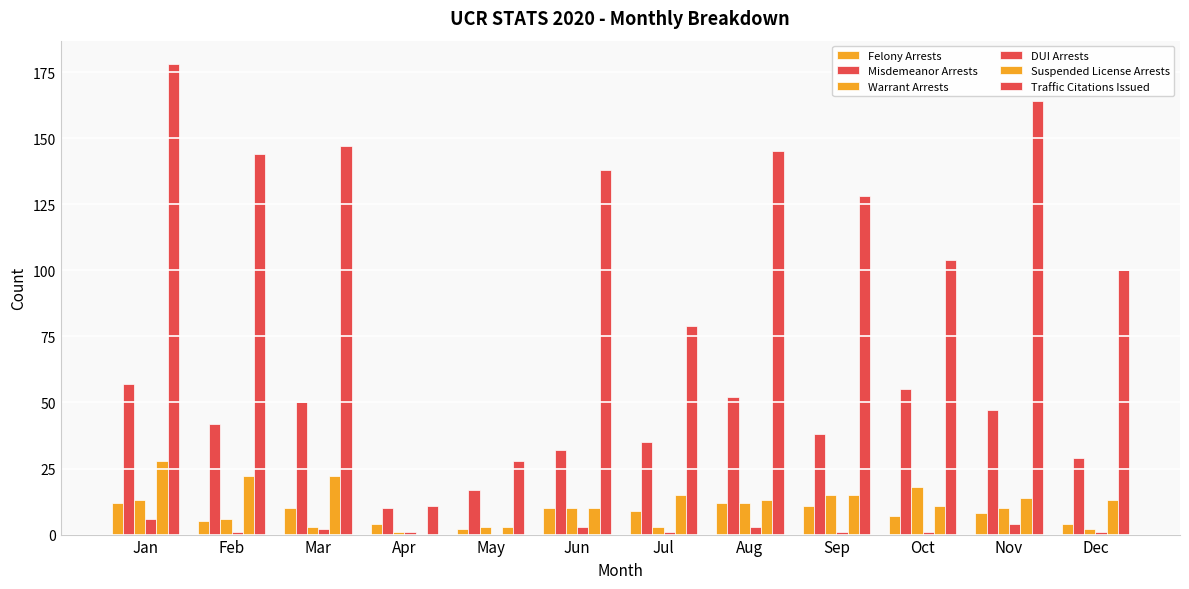

What is the highest value of the Suspended License Arrests series?

28